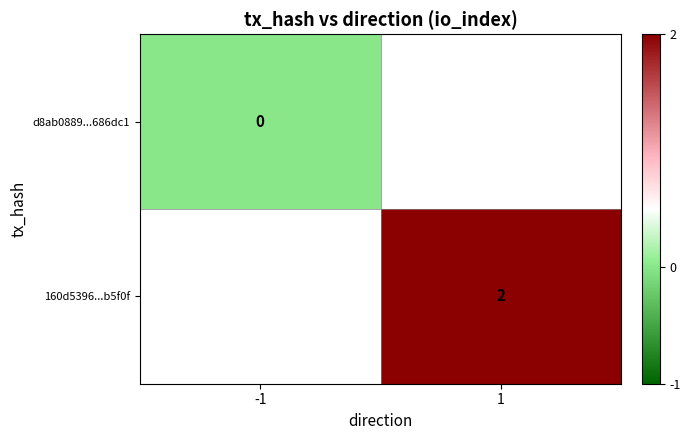

Between -1 and 1, which is larger?

1